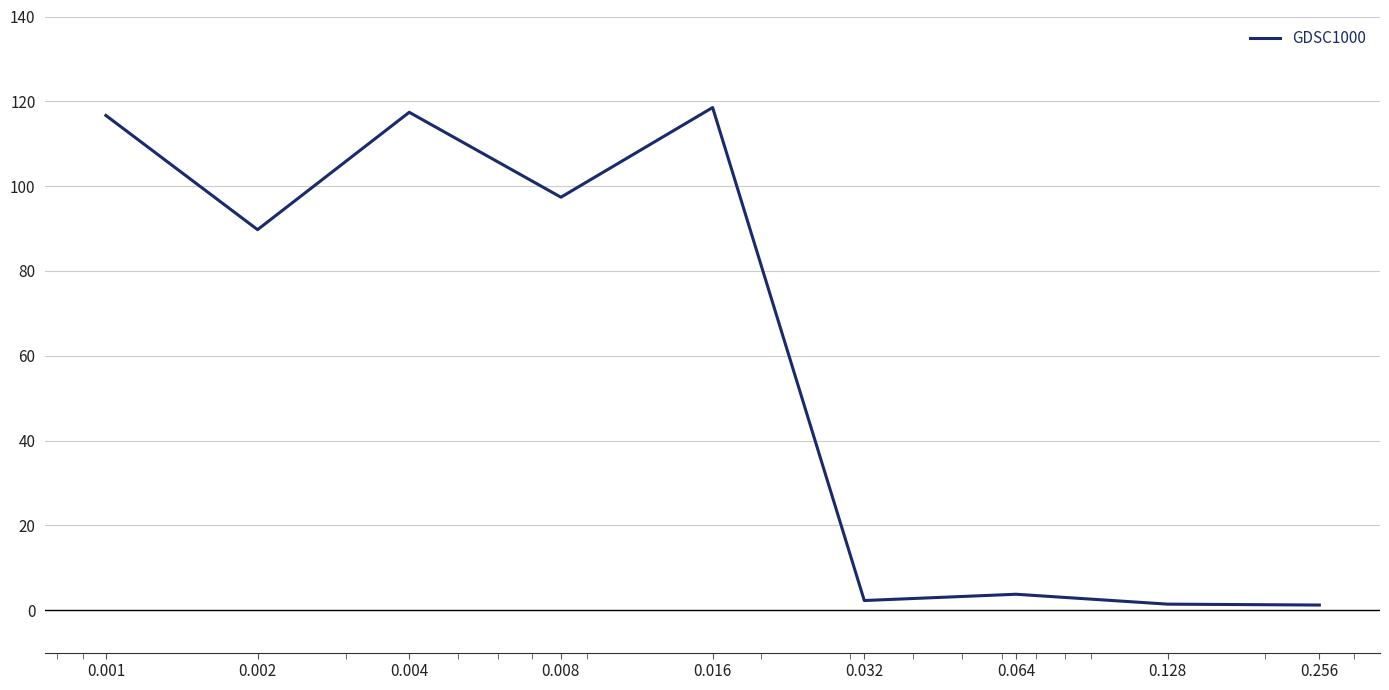

What is the greatest value displayed?

118.5